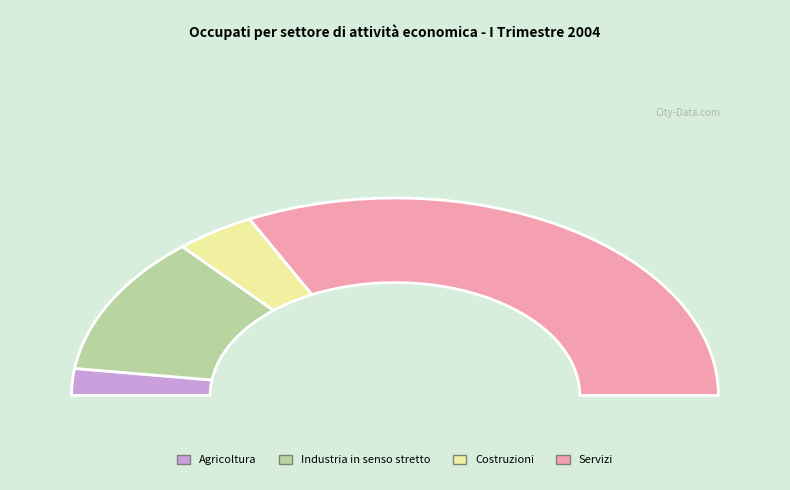

Rank the categories by value from lowest to highest.

Agricoltura, Costruzioni, Industria in senso stretto, Servizi